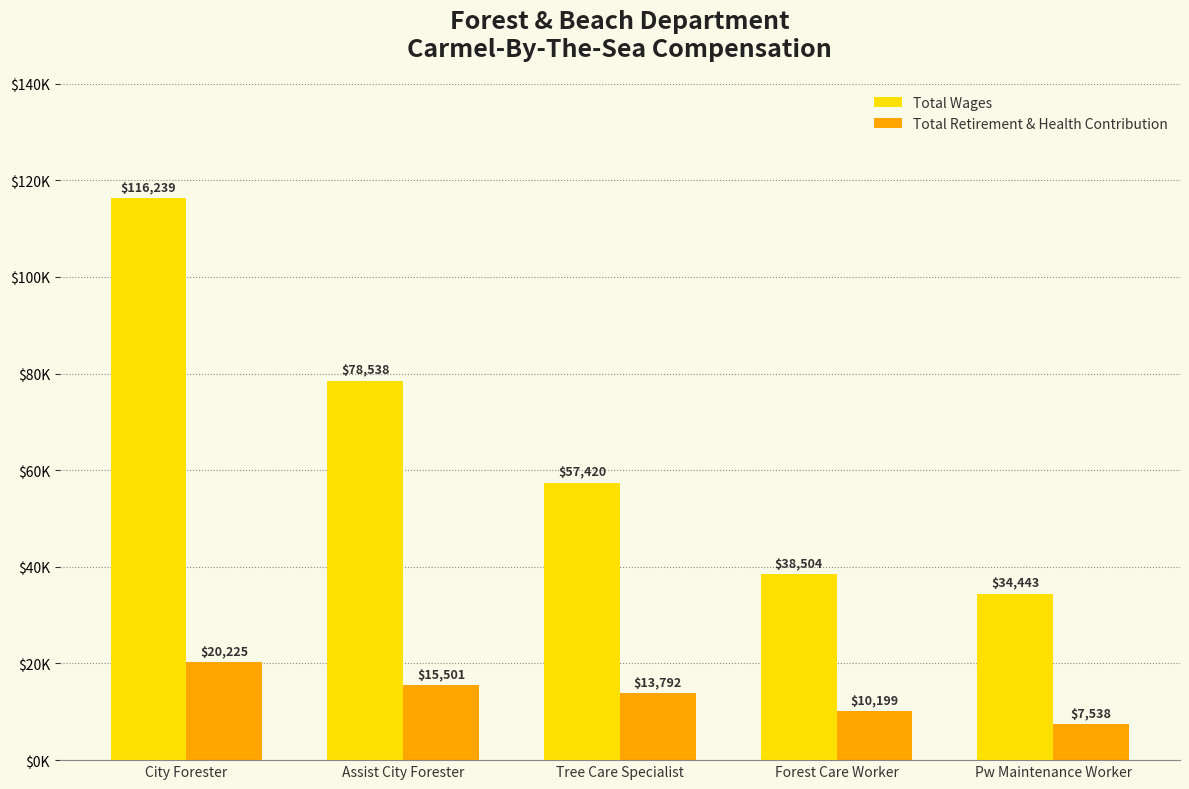

Reading left to right, what are all the values shown in this chart?

Total Wages: City Forester=116239	Assist City Forester=78538	Tree Care Specialist=57420	Forest Care Worker=38504	Pw Maintenance Worker=34443
Total Retirement & Health Contribution: City Forester=20225	Assist City Forester=15501	Tree Care Specialist=13792	Forest Care Worker=10199	Pw Maintenance Worker=7538